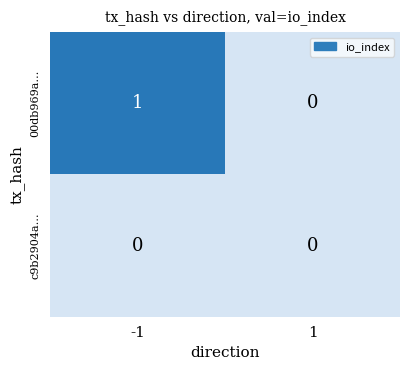

What is the spread (max minus min) of values at -1?

1